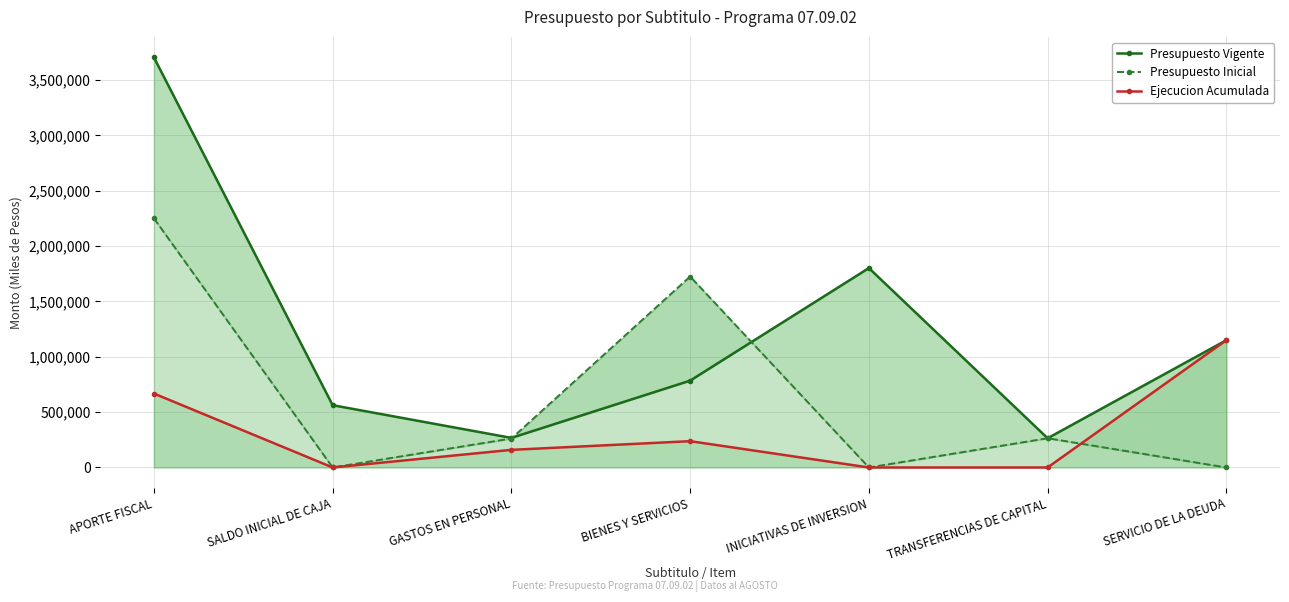

What is the sum of the Presupuesto Inicial values at BIENES Y SERVICIOS and GASTOS EN PERSONAL?

1987363